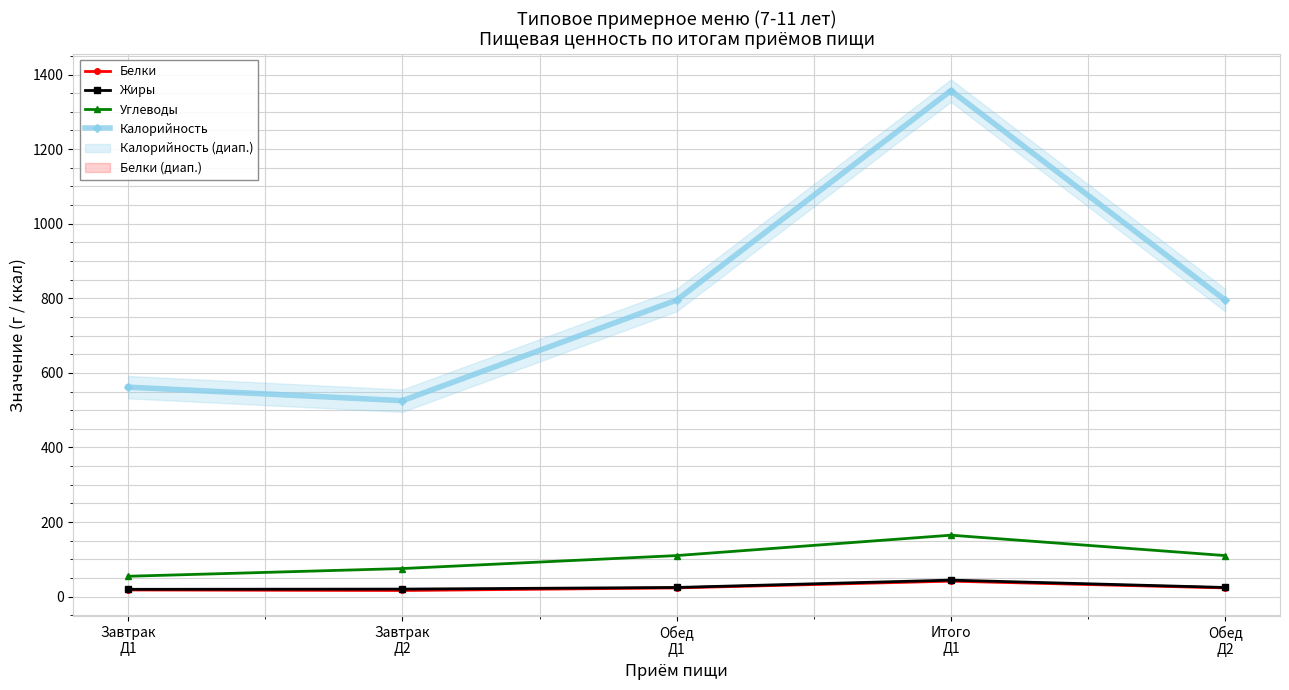

At which label does Калорийность first exceed 795?

Обед
Д1